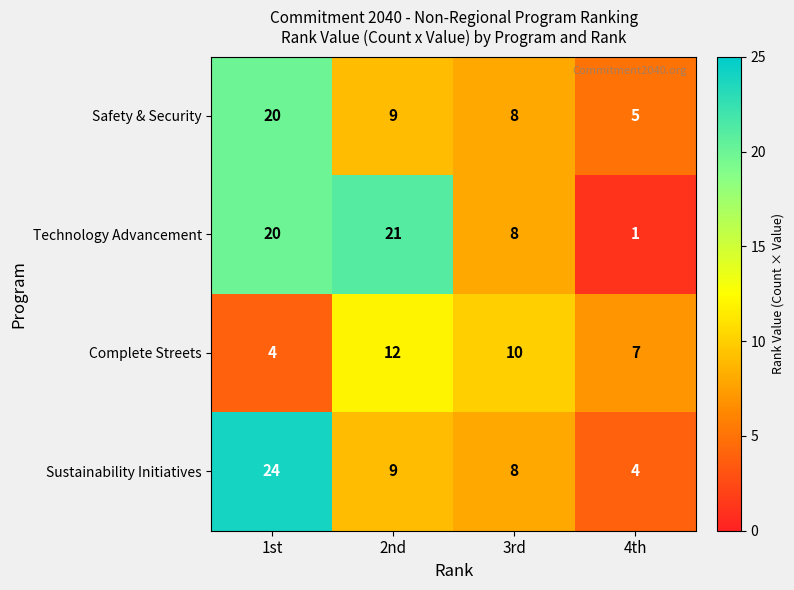

Which series has the largest total across all categories?

Technology Advancement